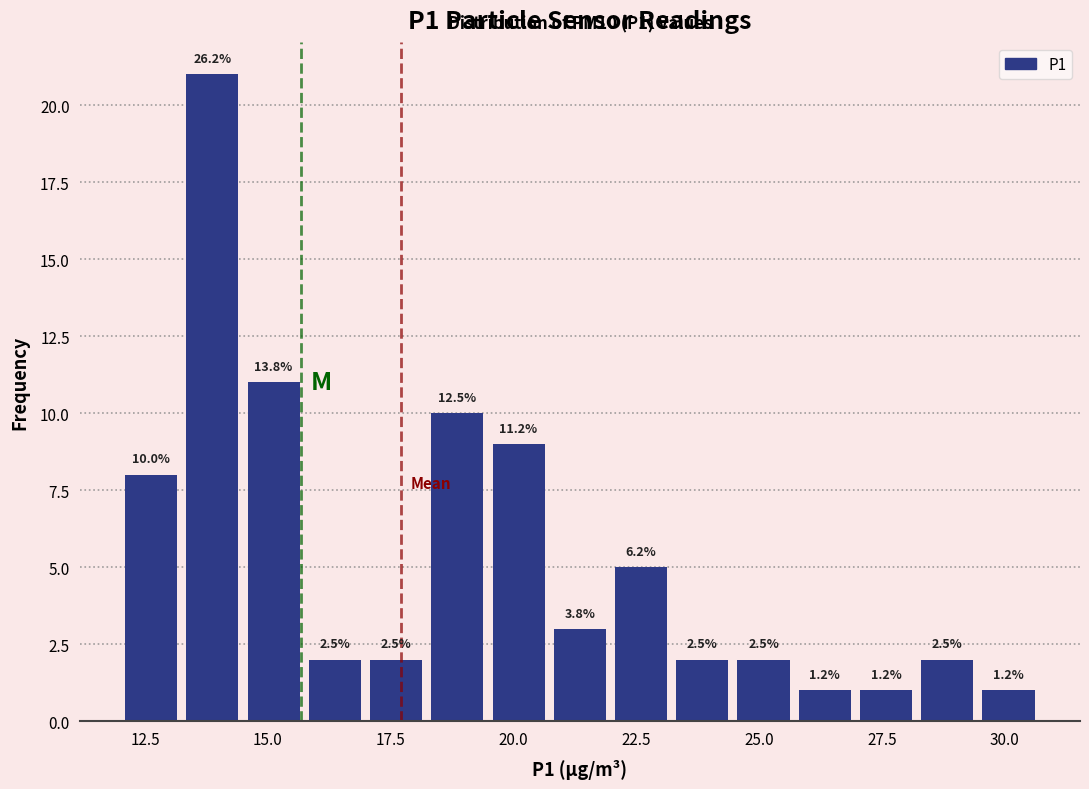

Read against the x-axis, roughly where is the centre of the tallest bar?

14.0